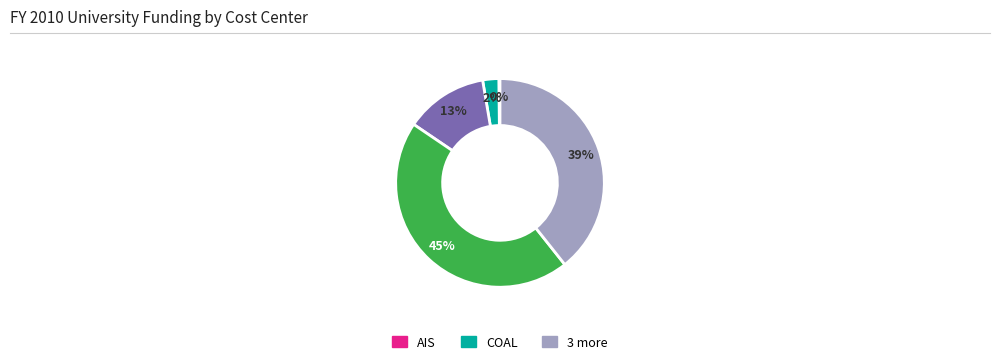

Is there a majority slice in this chart?

No